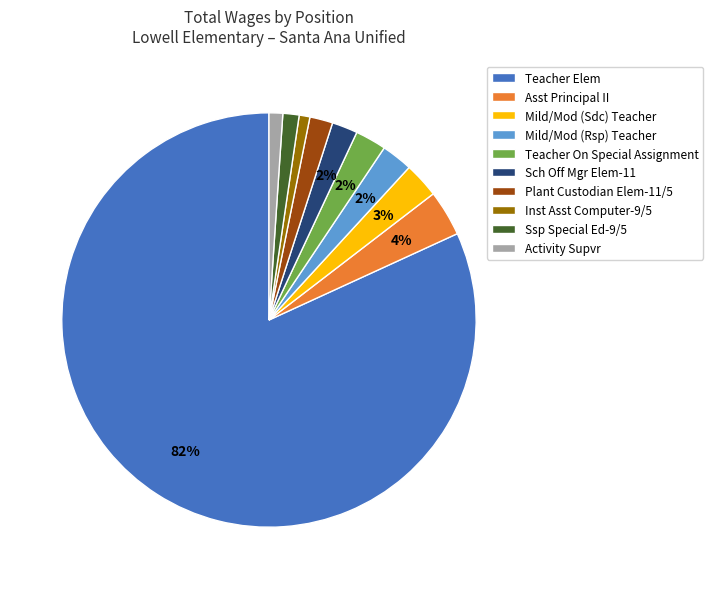

Count the number of slices in the pie.

10